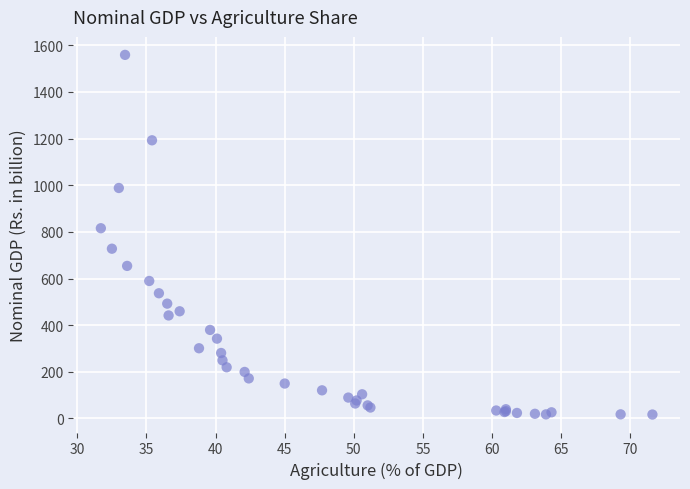

What Y value in the scatter plot is closest to 787?

815.7